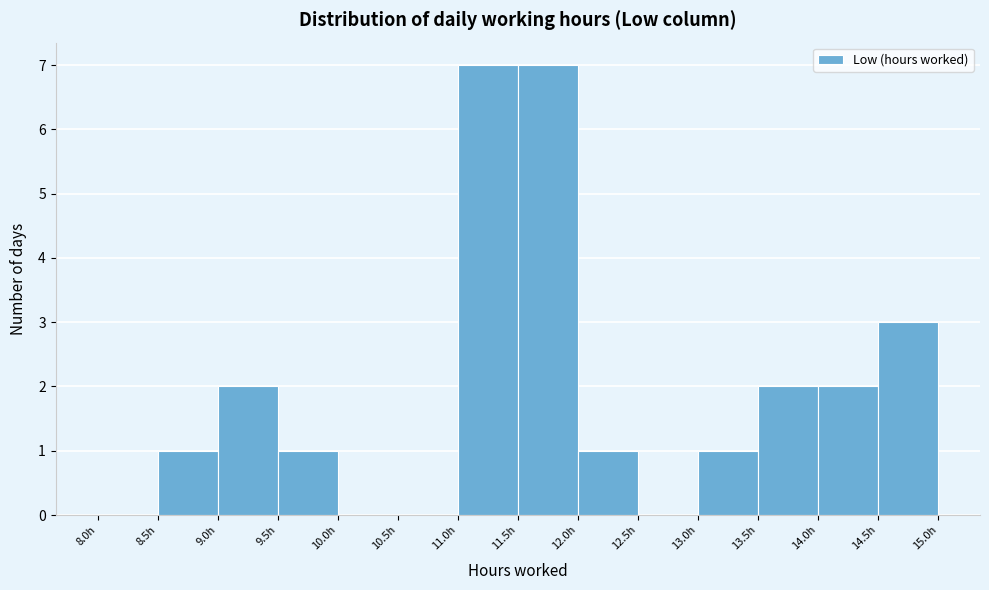

Reading left to right, transcribe this chart: for each bar, give the range it covers on the x-axis and its height. The values are not printed on the chart, so give them approximately, as read against the axis.

8.0 to 8.5: 0
8.5 to 9.0: 1
9.0 to 9.5: 2
9.5 to 10.0: 1
10.0 to 10.5: 0
10.5 to 11.0: 0
11.0 to 11.5: 7
11.5 to 12.0: 7
12.0 to 12.5: 1
12.5 to 13.0: 0
13.0 to 13.5: 1
13.5 to 14.0: 2
14.0 to 14.5: 2
14.5 to 15.0: 3